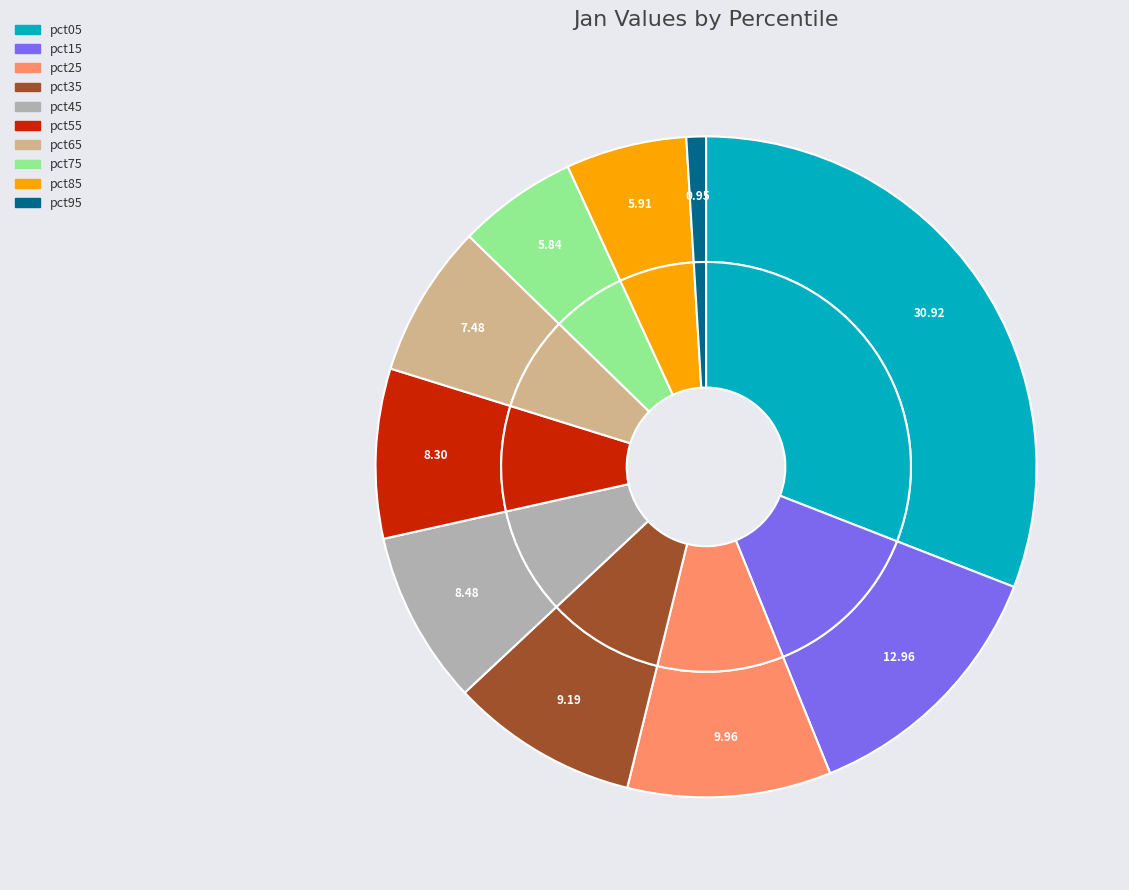

Does any single category account for the majority?

No